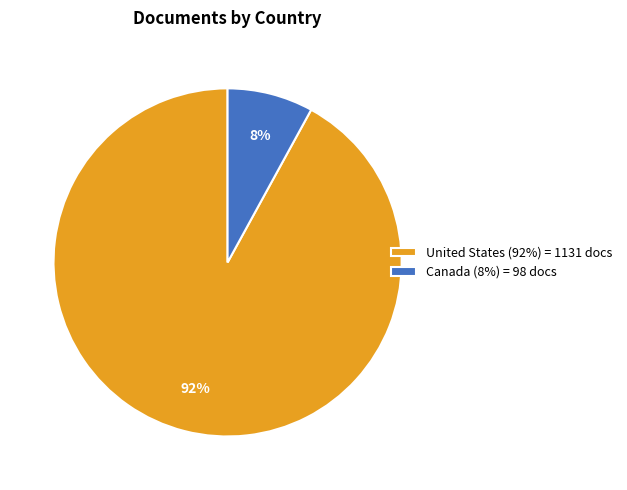

Combined, do Canada (8%) = 98 docs and United States (92%) = 1131 docs account for over 50%?

Yes